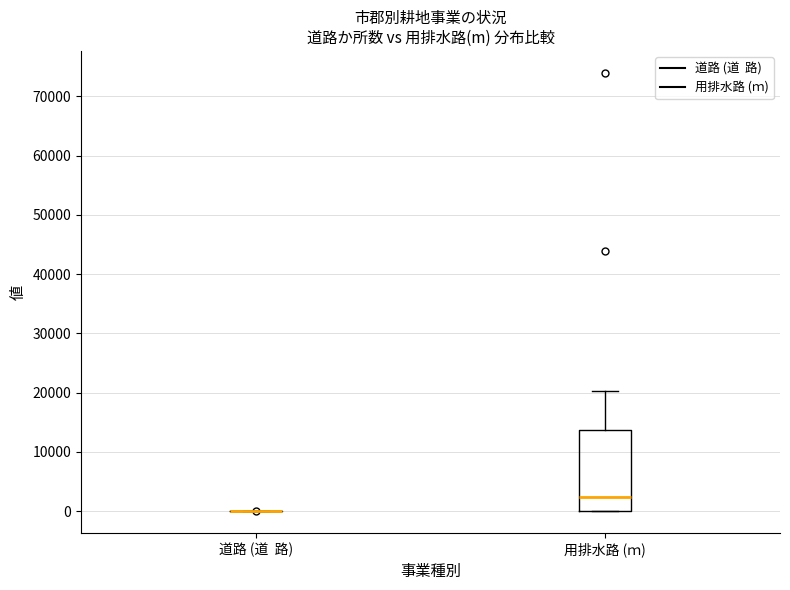

Reading left to right, transcribe this box plot: for each box, give where its median line is, the range the box spans, and where its two whiskers end, as read against the y-axis. The values are not printed on the chart, so give them approximately, as read against the axis.

道路 (道 路): box collapsed to a line at 0, whiskers 0 to 0
用排水路 (ｍ): median 2000, box 0 to 14000, whiskers 0 to 20000